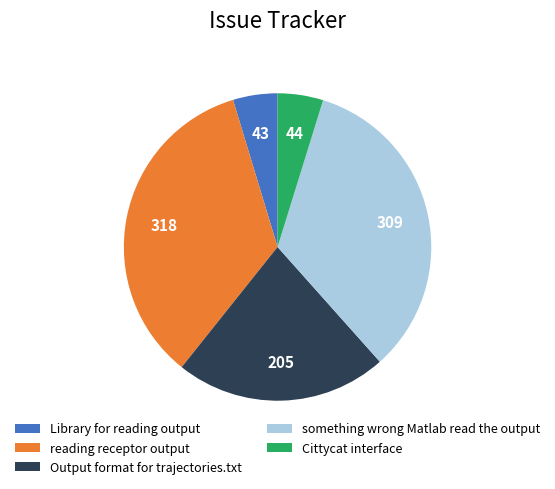

True or false: reading receptor output accounts for 23% of the total.

False